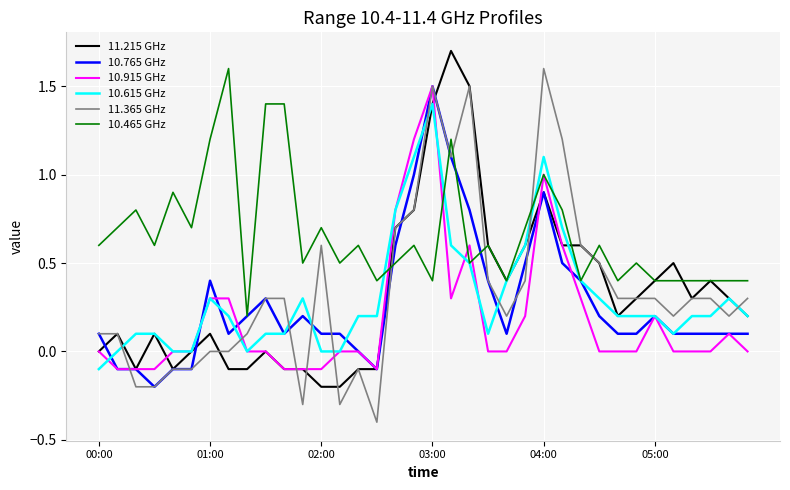

Which series ends up on top after the final intersection of 10.615 GHz and 11.365 GHz?

11.365 GHz